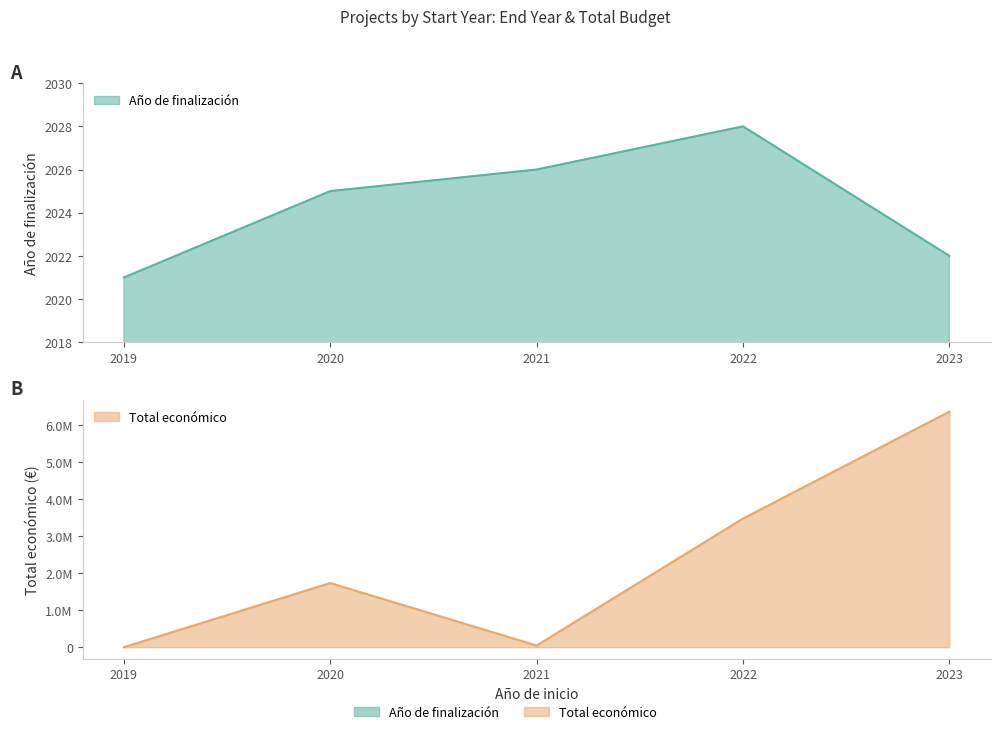

Rank the categories by Año de finalización value from highest to lowest.

2022, 2021, 2020, 2023, 2019